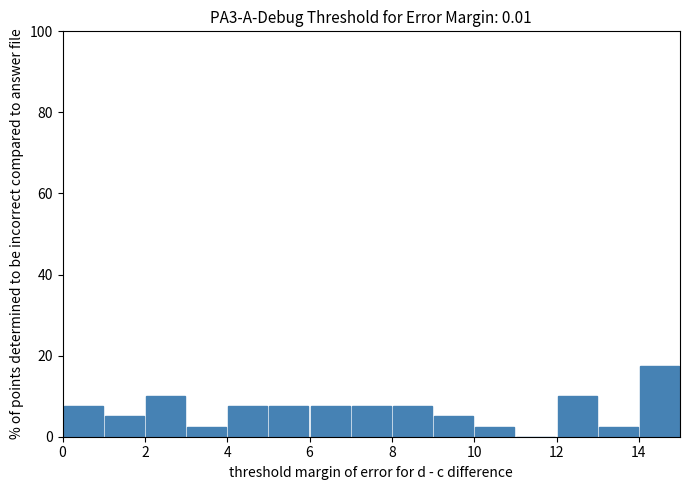

How tall is the bar that spans 12 to 13 on the x-axis? The values are not printed on the chart, so give them approximately, as read against the axis.

10